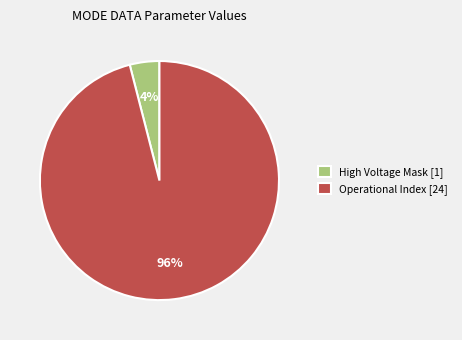

Between Operational Index [24] and High Voltage Mask [1], which is larger?

Operational Index [24]